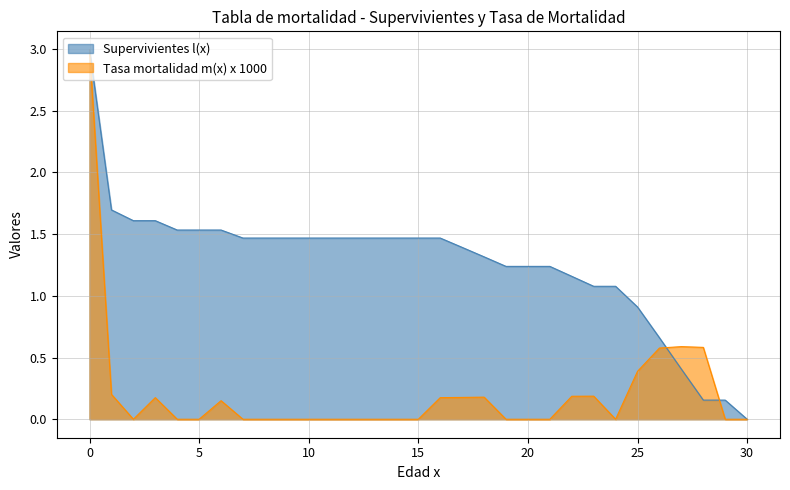

Is the value of Supervivientes l(x) at 10 greater than the value of Tasa mortalidad m(x) x 1000 at 28?

Yes